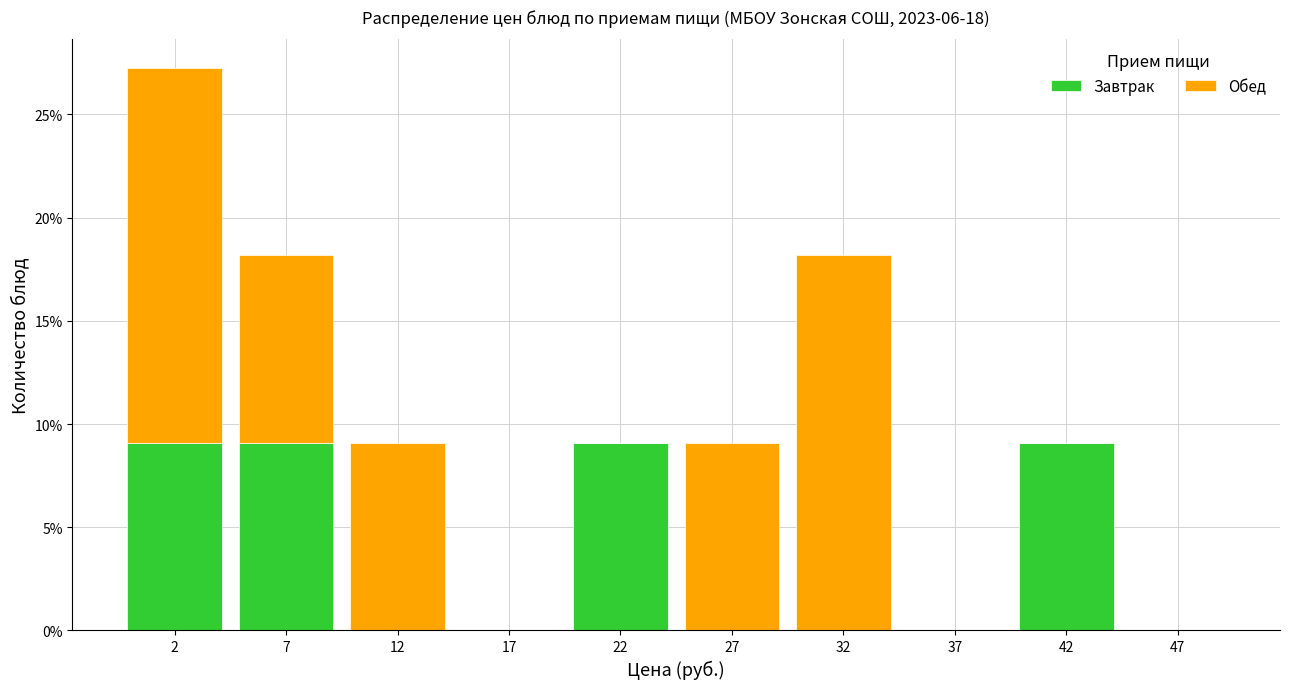

What is the total height of the stacked bar covering 30 to 35 on the x-axis? The values are not printed on the chart, so give them approximately, as read against the axis.

18.0